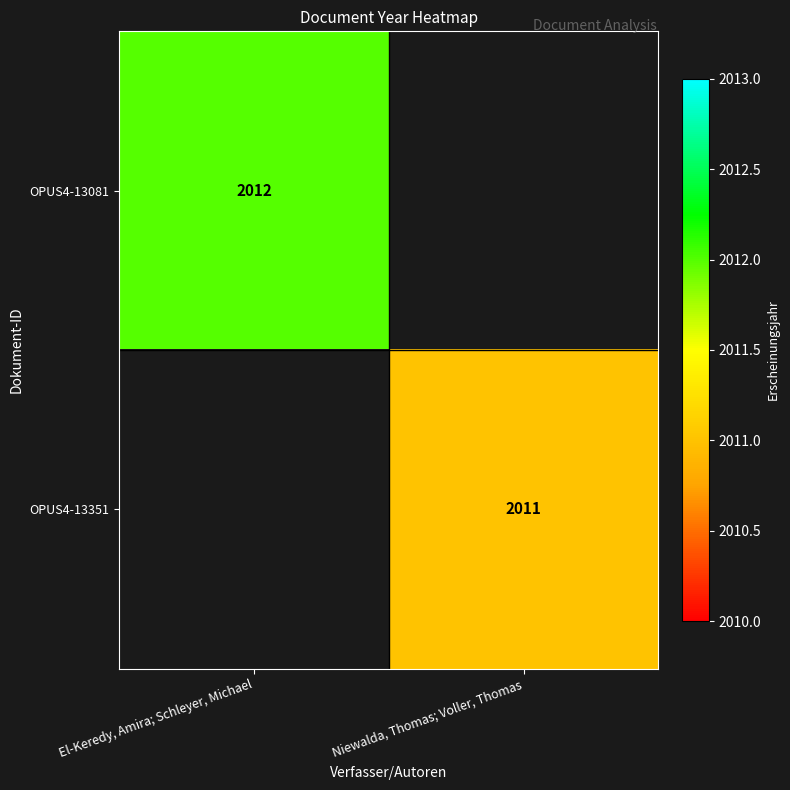

The value of OPUS4-13351 at Niewalda, Thomas; Voller, Thomas is 2011. True or false?

True